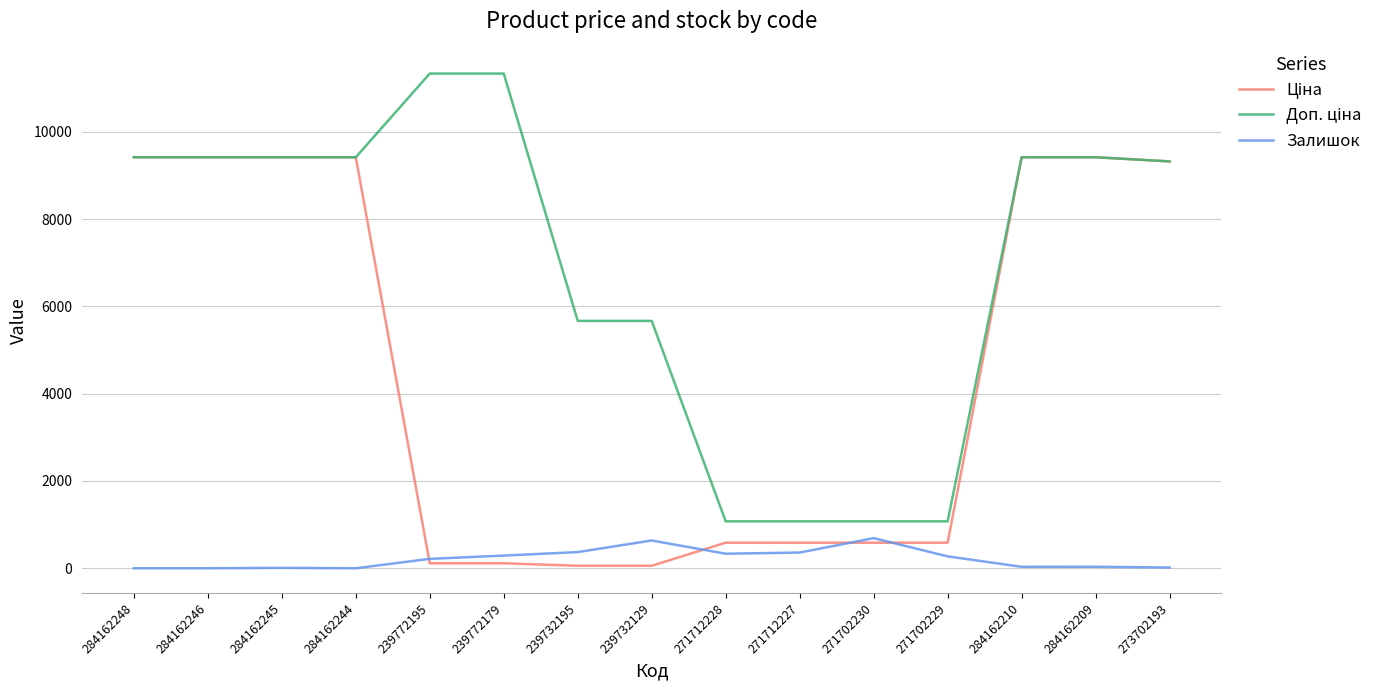

Is it true that Залишок equals 17.0 at 273702193?

True